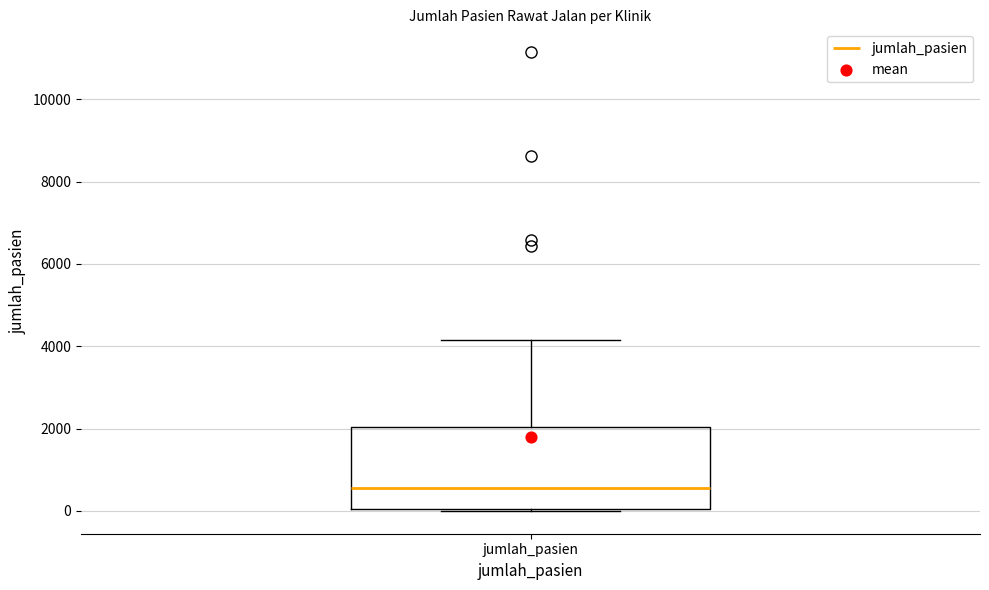

Where does the median line of the box for jumlah_pasien sit on the y-axis? The values are not printed on the chart, so give them approximately, as read against the axis.

600